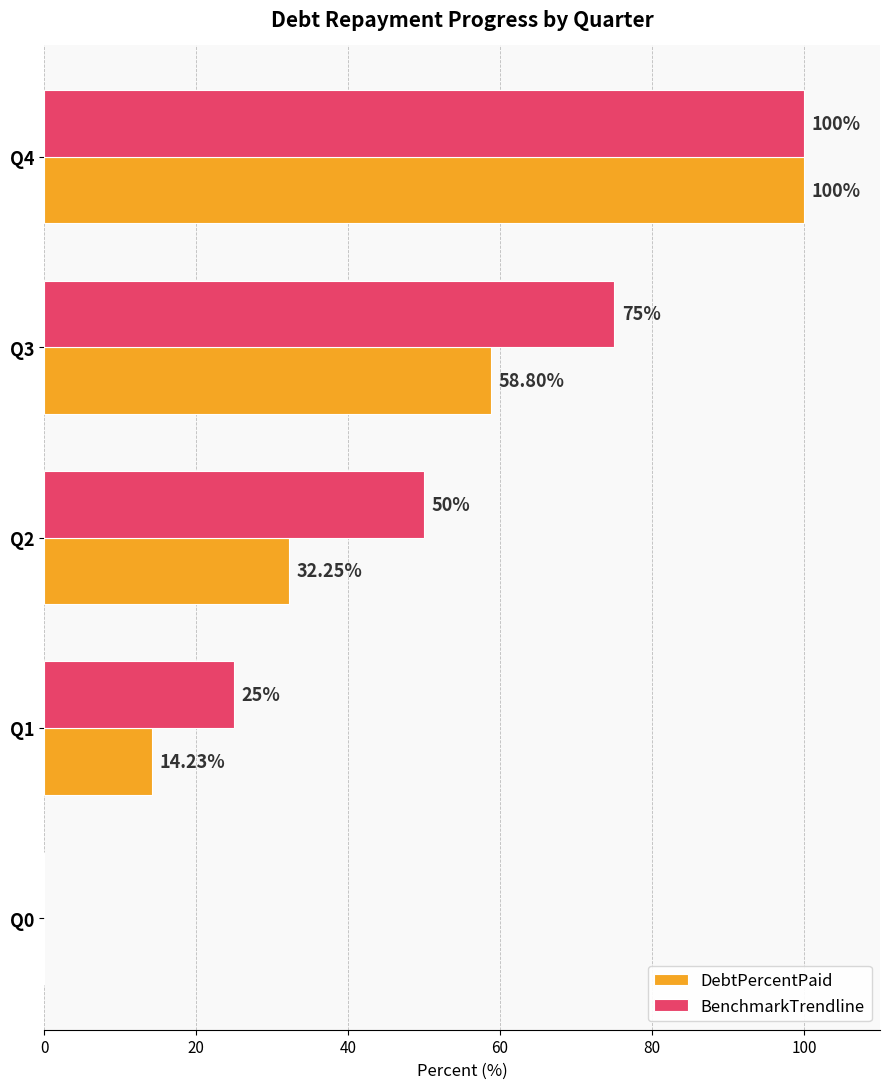

What is the average value of the BenchmarkTrendline series?

50.0